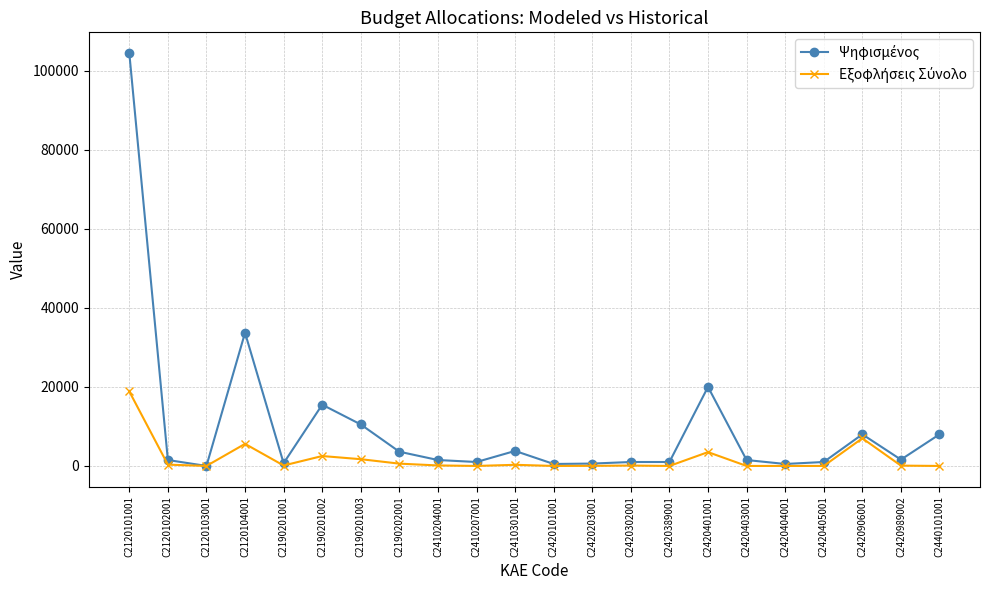

Which category has the highest value across all series?

C2120101001